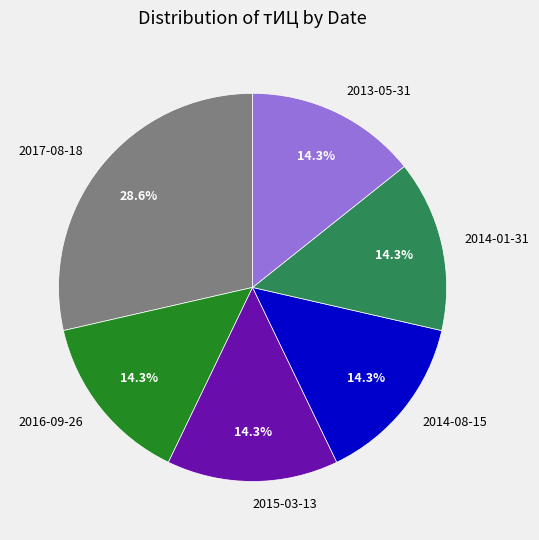

Which category has the biggest portion of the pie?

2017-08-18